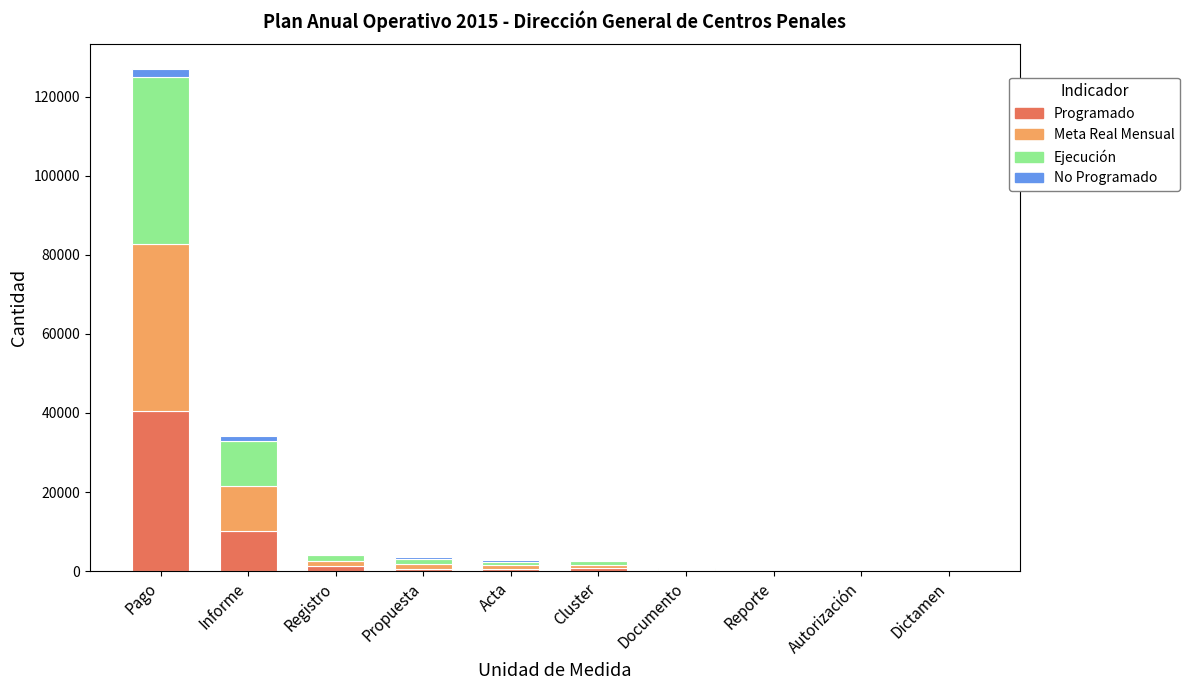

At which category is the sum across all series the highest?

Pago